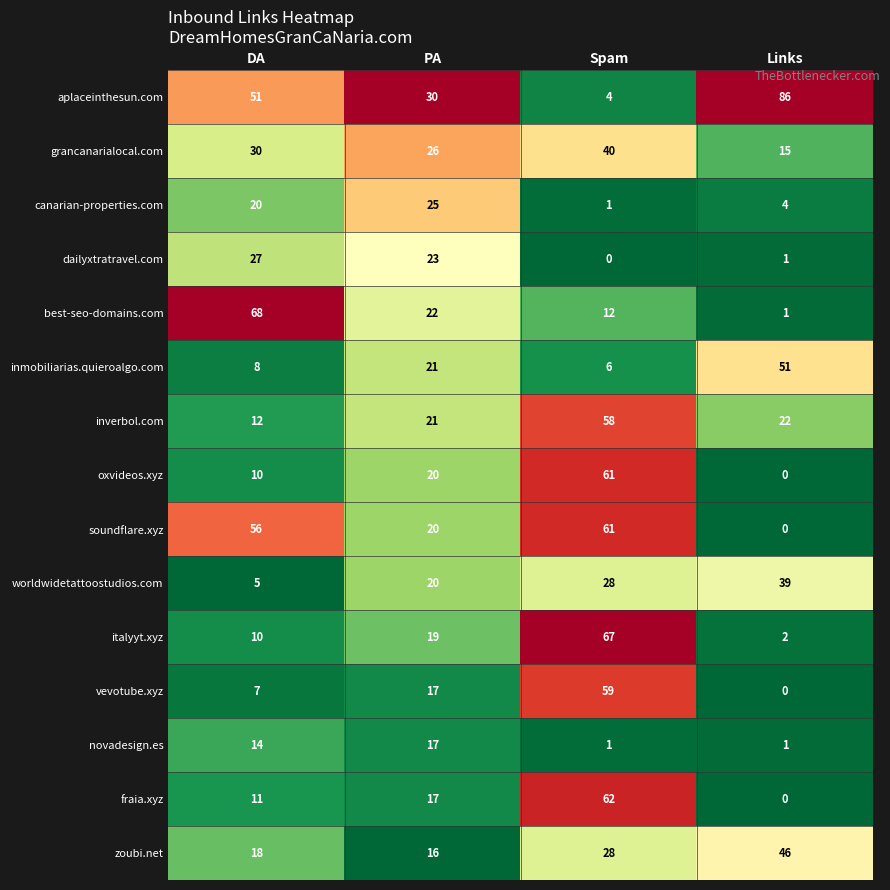

The fraia.xyz series shows 42 at Links. True or false?

False